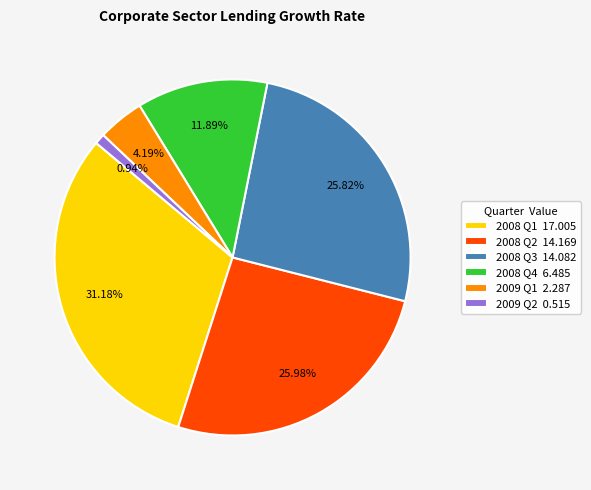

What is the ratio of the value at 2008 Q2 14.169 to the value at 2009 Q1 2.287?

6.2